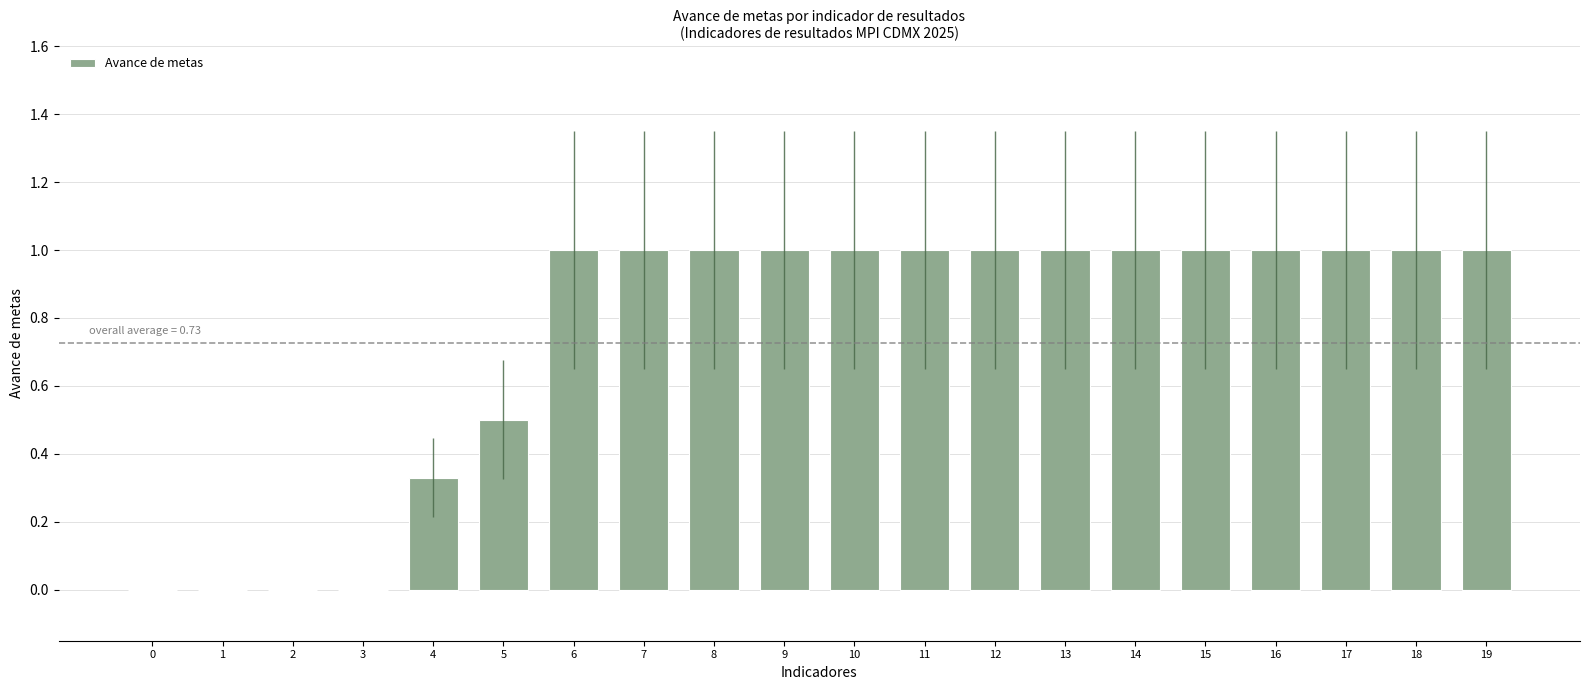

Is it true that the value at 5 is 0.5?

True